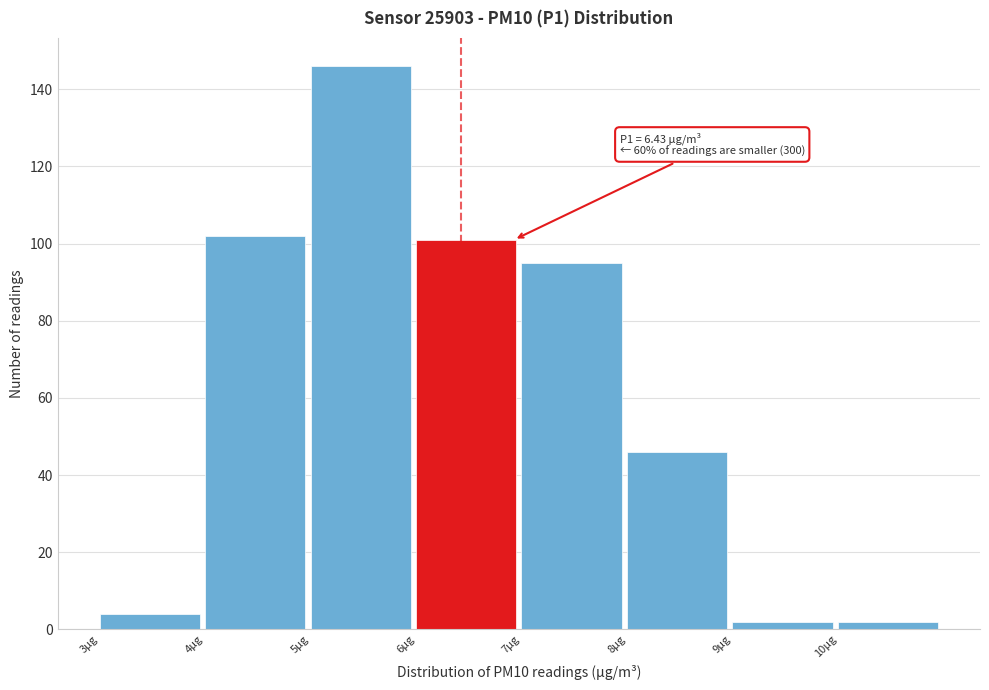

Which range on the x-axis has the tallest bar?

5 to 6